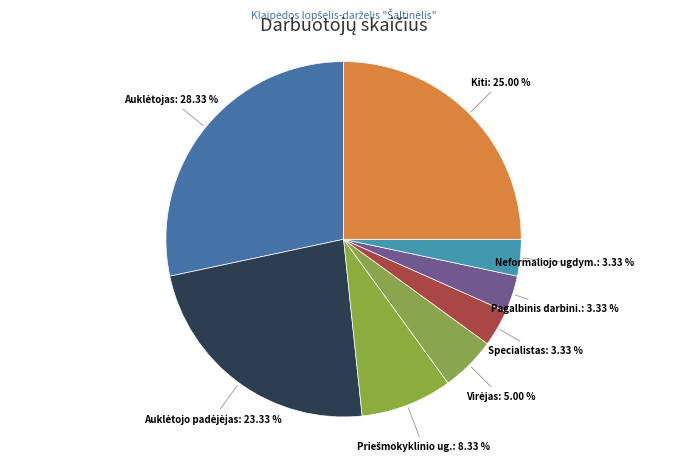

How many segments does this pie chart have?

8